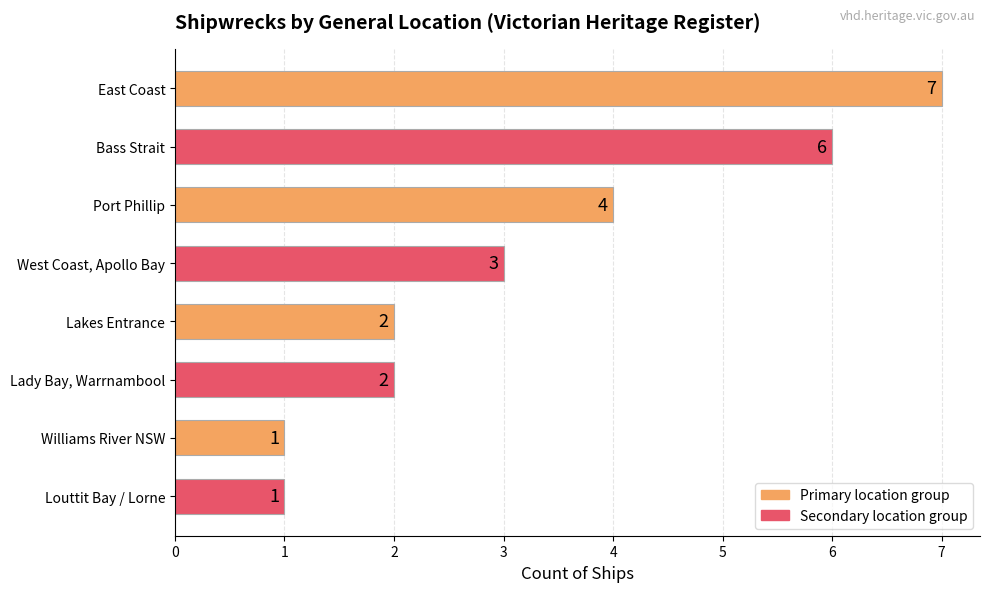

Reading top to bottom, list all the values displayed in this chart.

7	6	4	3	2	2	1	1